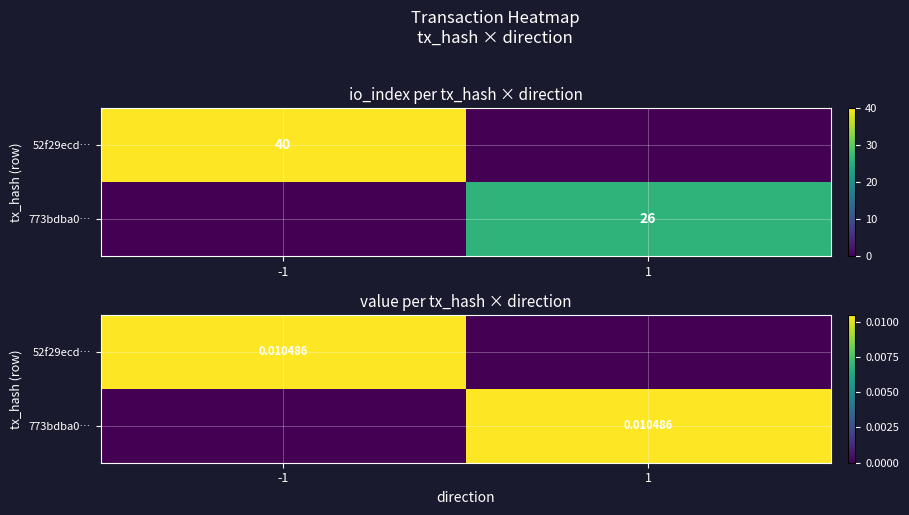

At which category does the chart reach its peak across all series?

-1